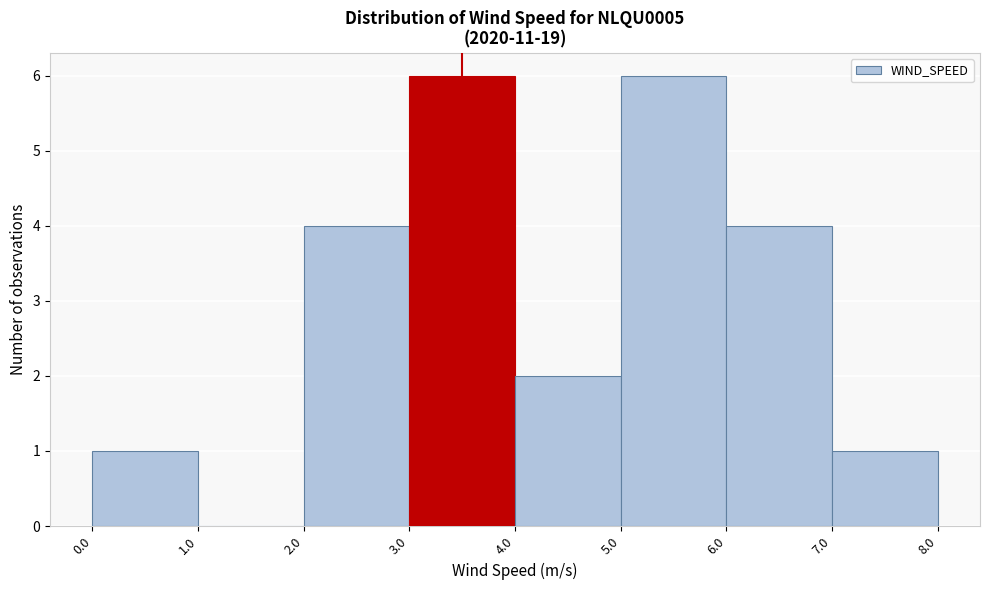

What is the height of the bar covering 4.0 to 5.0 on the x-axis? The values are not printed on the chart, so give them approximately, as read against the axis.

2